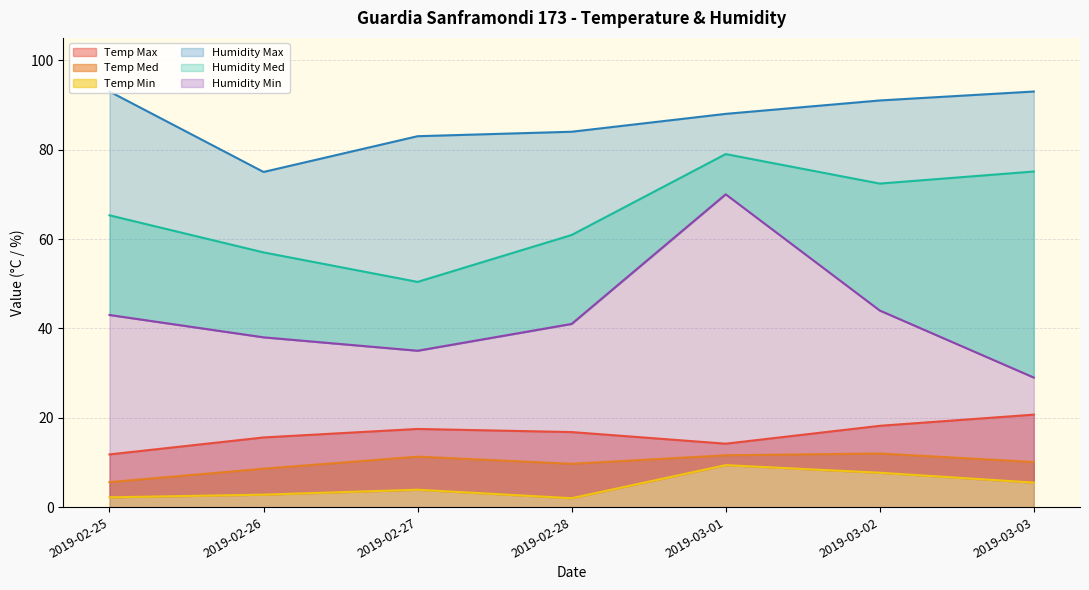

What is the value of the Humidity Min point at the 5th from the left?

70.0